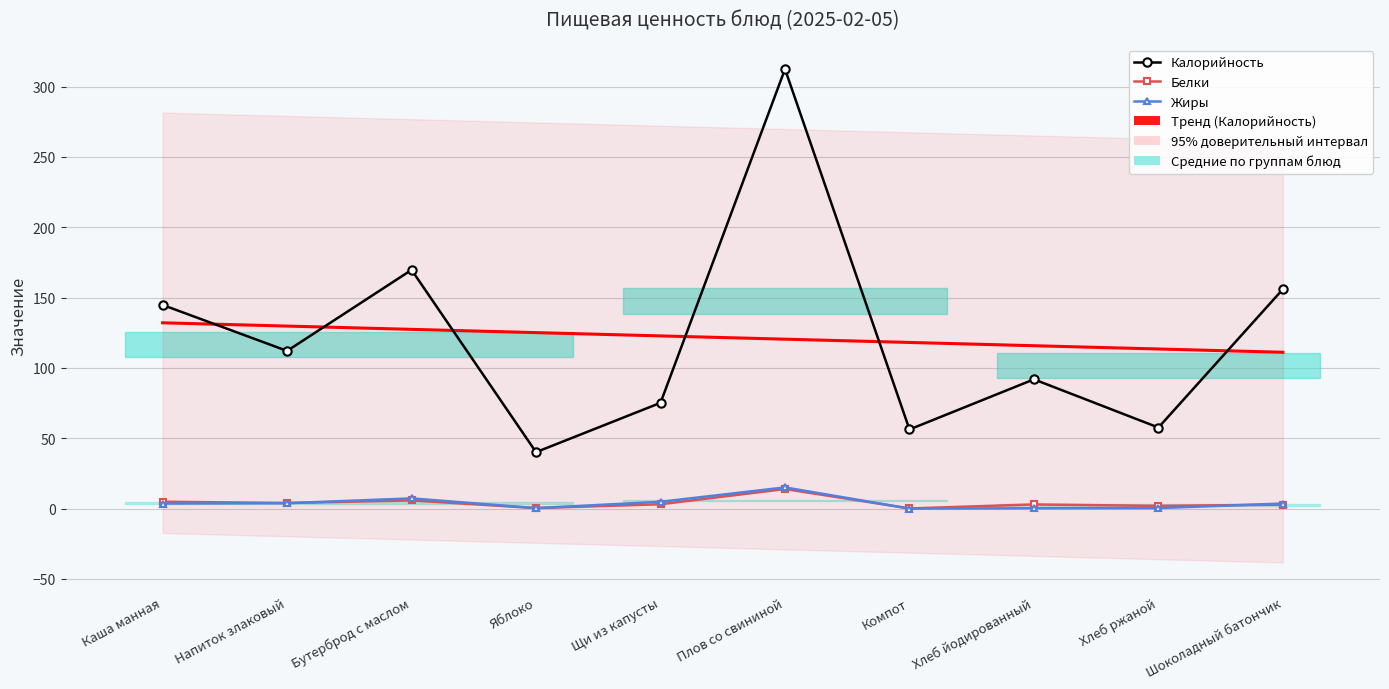

The Тренд (Калорийность) series shows 115.8 at Хлеб йодированный. True or false?

True